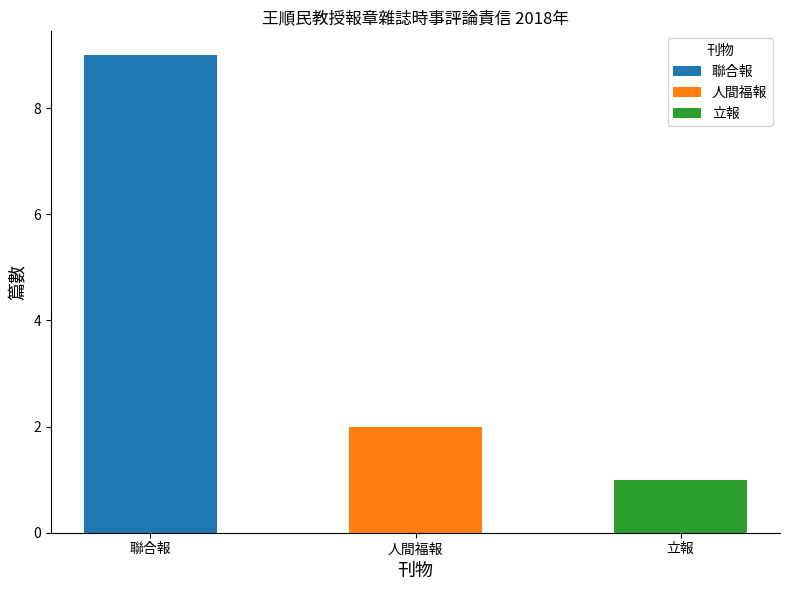

Is it true that the value at 人間福報 is 1?

False